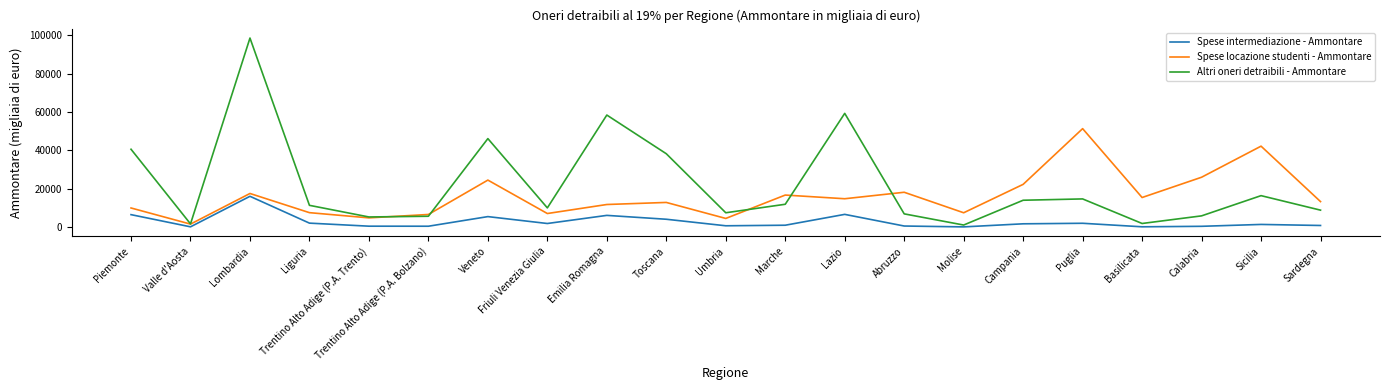

What is the highest value of the Altri oneri detraibili - Ammontare series?

98542